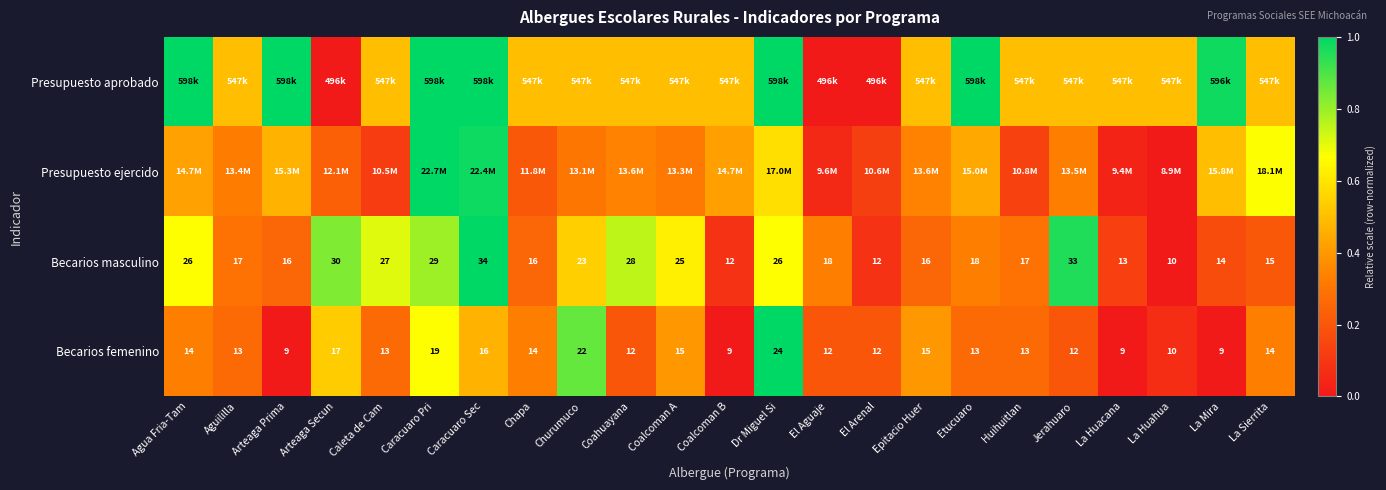

Where does the Becarios masculino series first go above 18?

Agua Fria-Tam